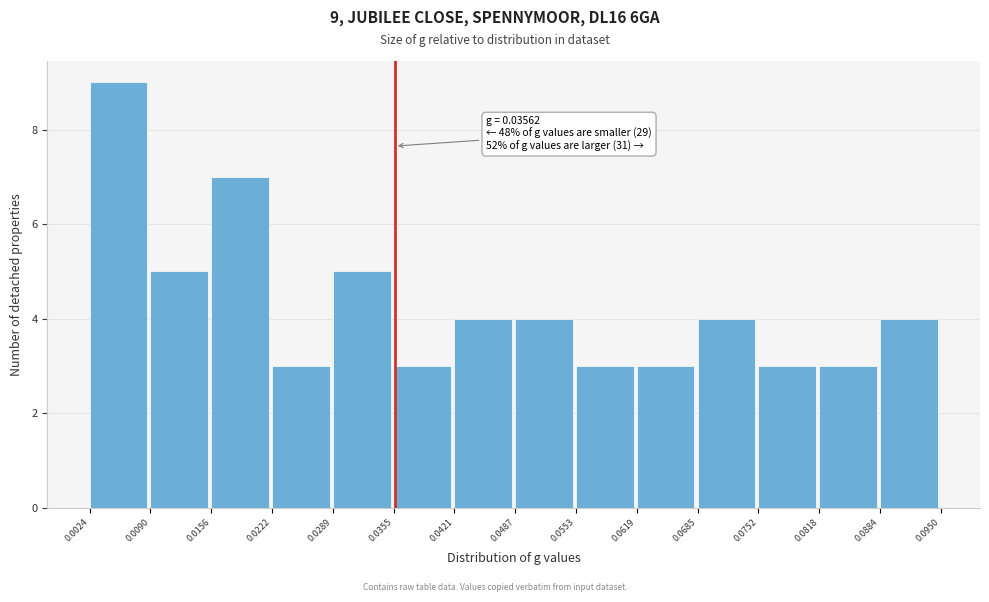

Which range on the x-axis has the tallest bar?

0.0024 to 0.0090